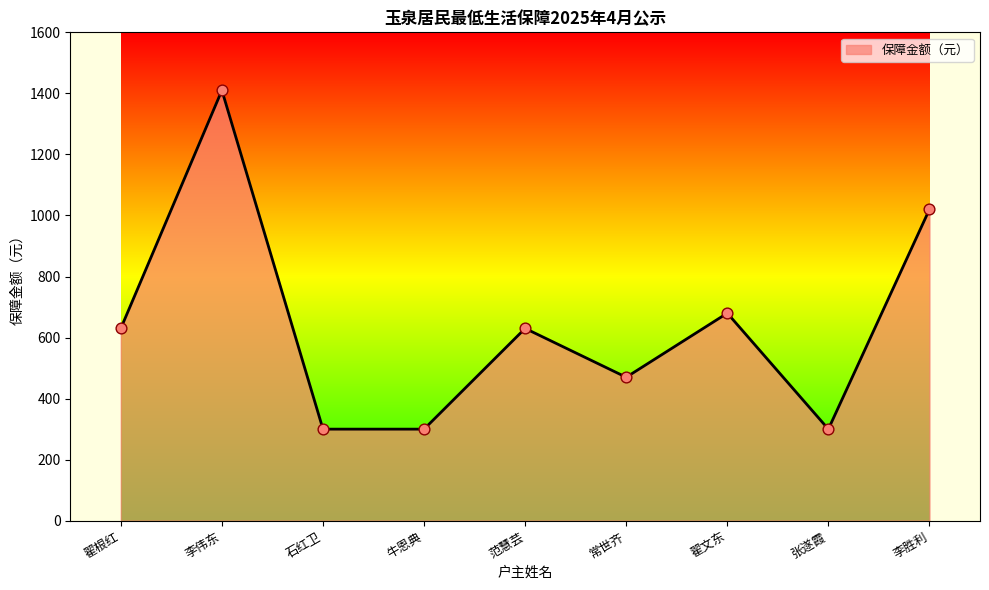

What is the ratio of the value at 张遂霞 to the value at 范慧芸?

0.5